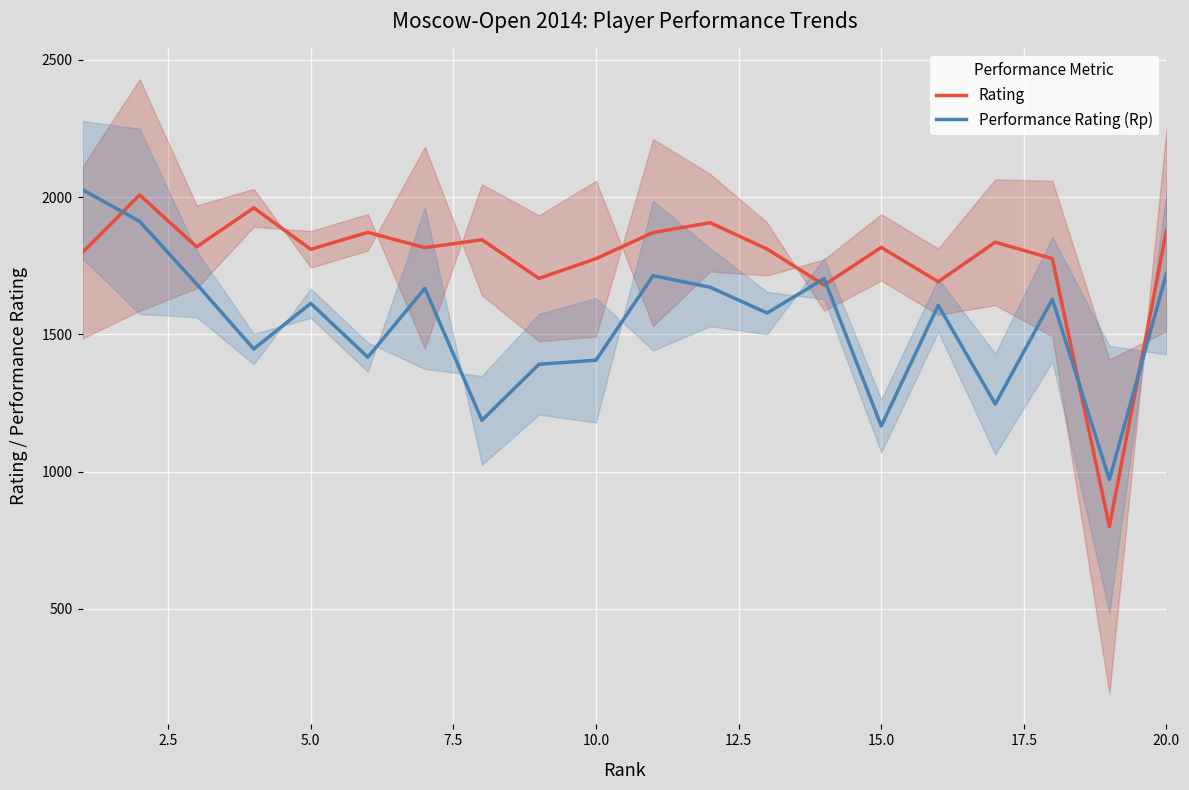

Reading left to right, list all the values displayed in this chart.

Rating: 1799	2008	1819	1961	1810	1872	1816	1845	1704	1776	1871	1907	1811	1680	1817	1692	1836	1776	800	1879
Performance Rating (Rp): 2027	1912	1683	1447	1613	1417	1668	1187	1391	1406	1714	1672	1578	1703	1166	1606	1246	1628	971	1721